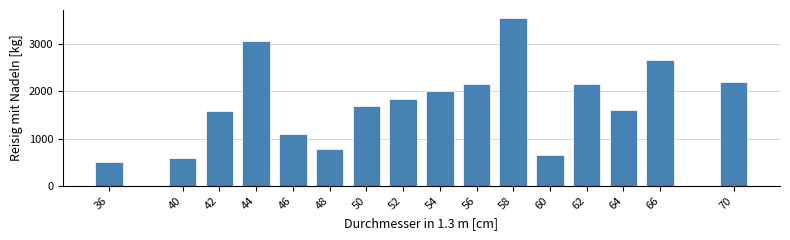

Reading left to right, what are all the values shown in this chart?

36=504	40=580	42=1575	44=3060	46=1095	48=780	50=1680	52=1840	54=2000	56=2160	58=3540	60=650	62=2160	64=1600	66=2670	70=2200